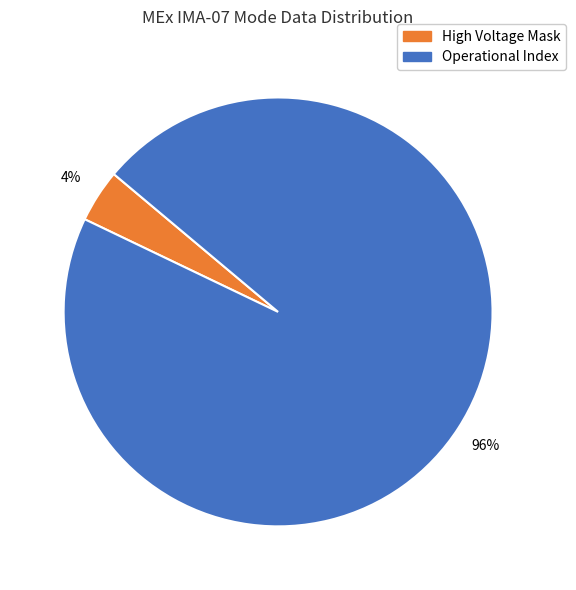

What is the smallest slice in the pie chart?

High Voltage Mask